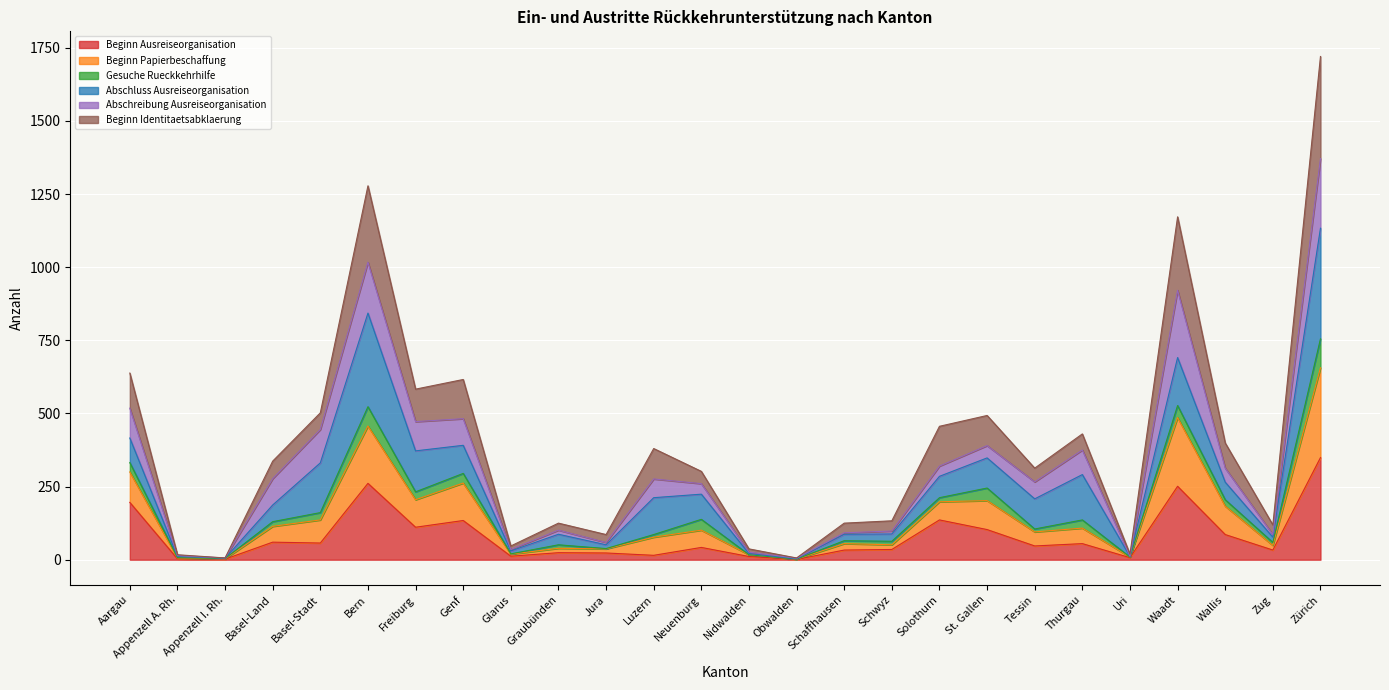

How many lines are shown in the chart?

6